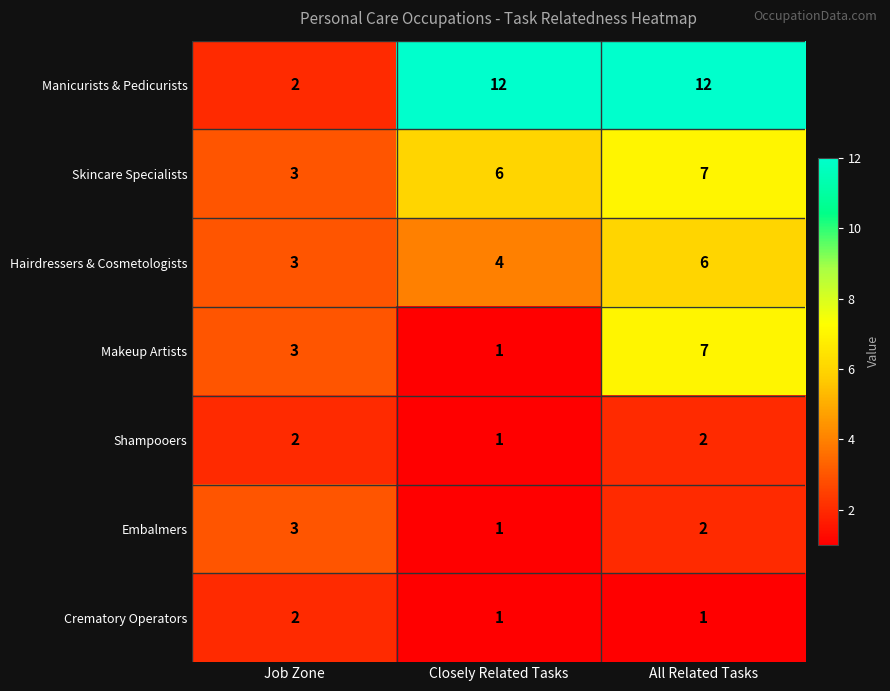

What is the spread (max minus min) of values at Job Zone?

1